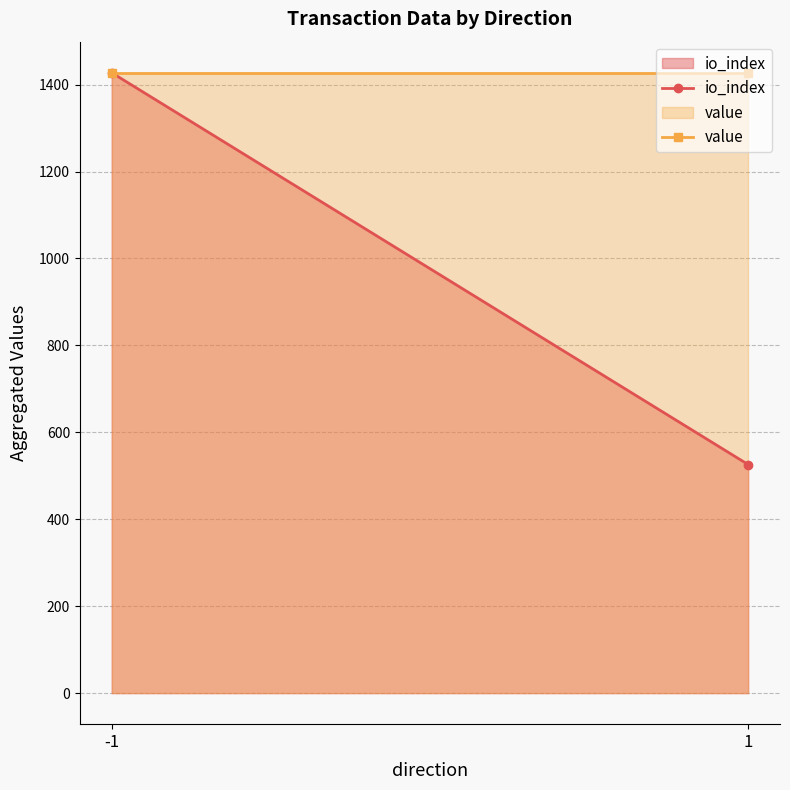

At which label is value closest to 1427?

-1